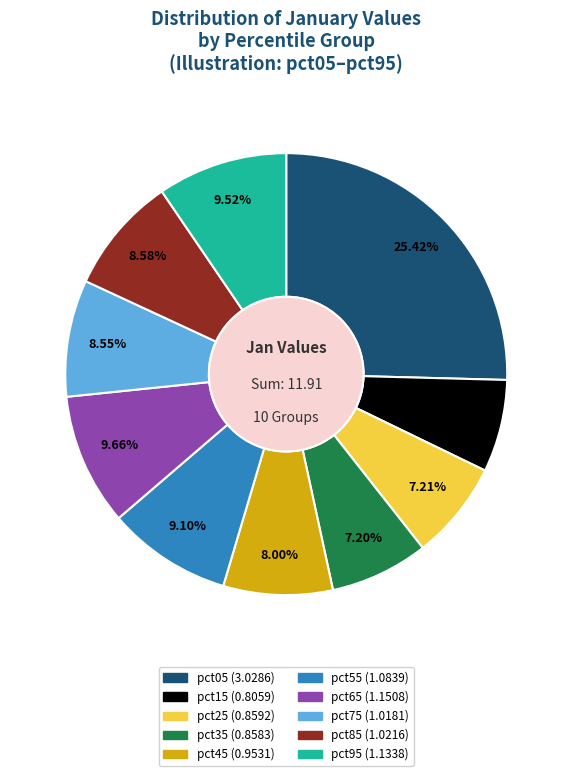

Approximately how many times larger is the value at pct95 compared to pct55?

1.0